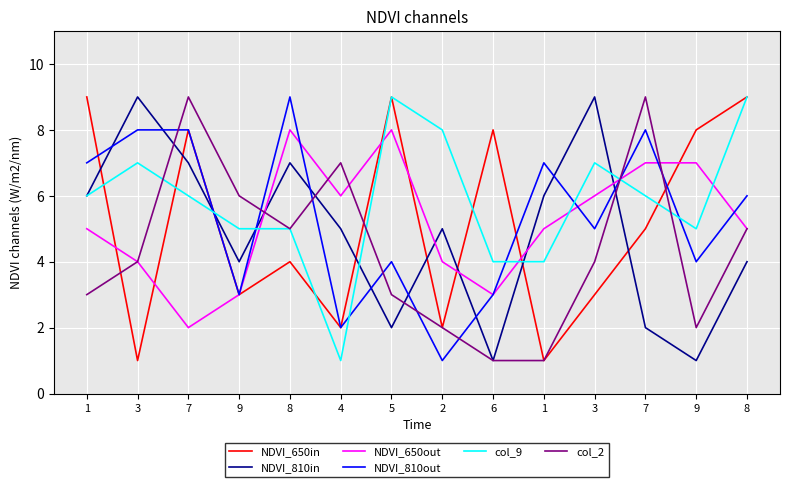

What are all the series names shown in the legend?

NDVI_650in, NDVI_810in, NDVI_650out, NDVI_810out, col_9, col_2